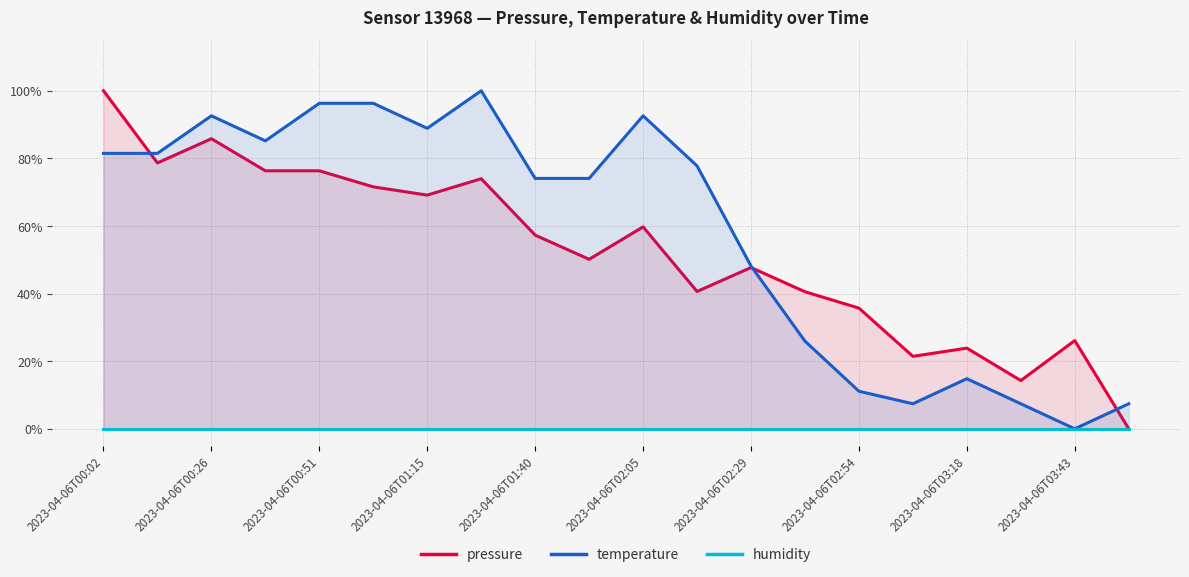

Reading left to right, what are all the values shown in this chart?

pressure: 1.0	0.8	0.9	0.8	0.8	0.7	0.7	0.7	0.6	0.5	0.6	0.4	0.5	0.4	0.4	0.2	0.2	0.1	0.3	0.0
temperature: 0.8	0.8	0.9	0.9	1.0	1.0	0.9	1.0	0.7	0.7	0.9	0.8	0.5	0.3	0.1	0.1	0.1	0.1	0.0	0.1
humidity: 0.0	0.0	0.0	0.0	0.0	0.0	0.0	0.0	0.0	0.0	0.0	0.0	0.0	0.0	0.0	0.0	0.0	0.0	0.0	0.0